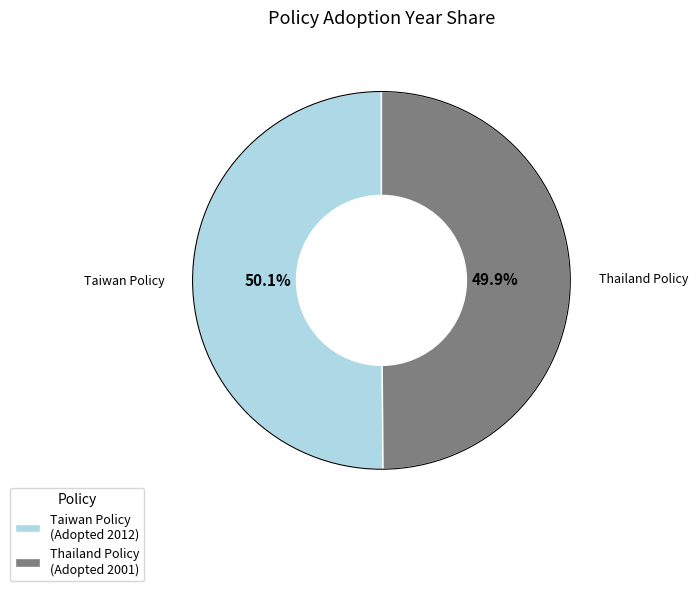

Approximately how many times larger is the value at Taiwan Policy (Adopted 2012) compared to Thailand Policy (Adopted 2001)?

1.0